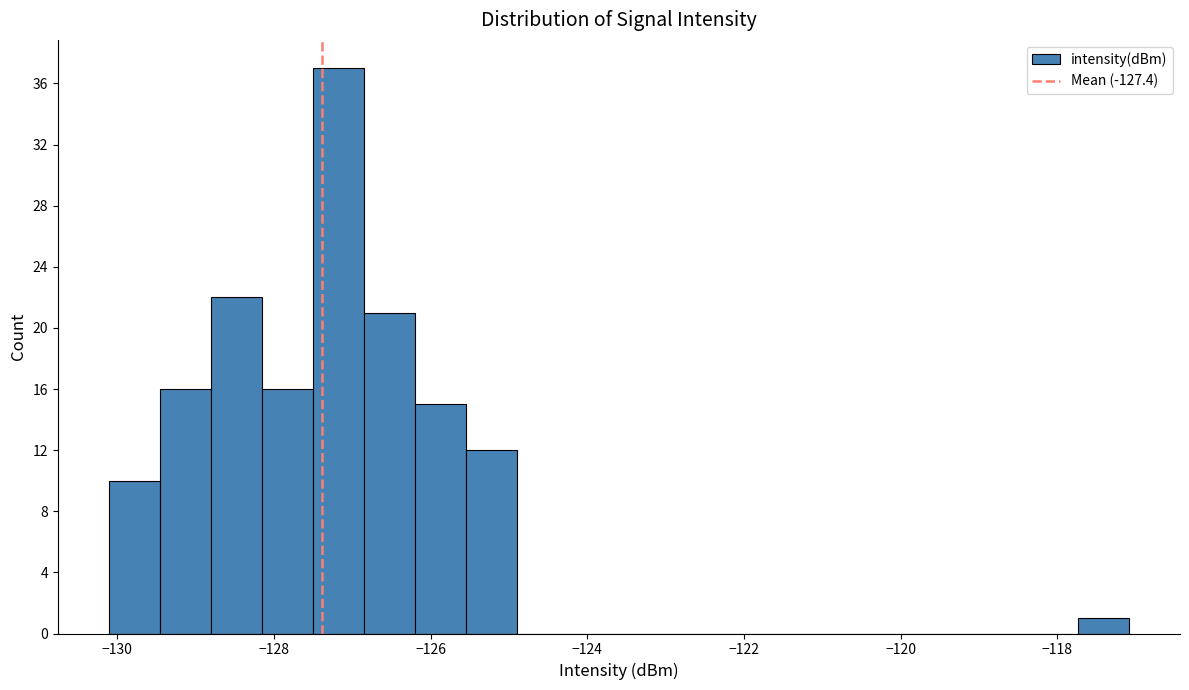

Read against the x-axis, roughly where is the centre of the tallest bar?

-127.2